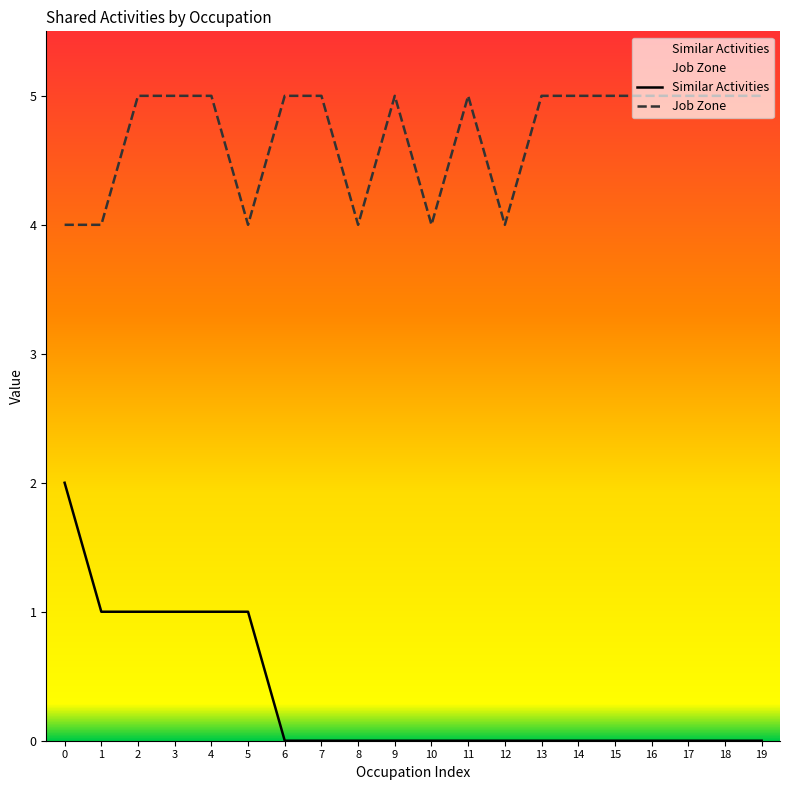

Reading left to right, transcribe all the data shown in this chart.

Similar Activities: 2	1	1	1	1	1	0	0	0	0	0	0	0	0	0	0	0	0	0	0
Job Zone: 4	4	5	5	5	4	5	5	4	5	4	5	4	5	5	5	5	5	5	5